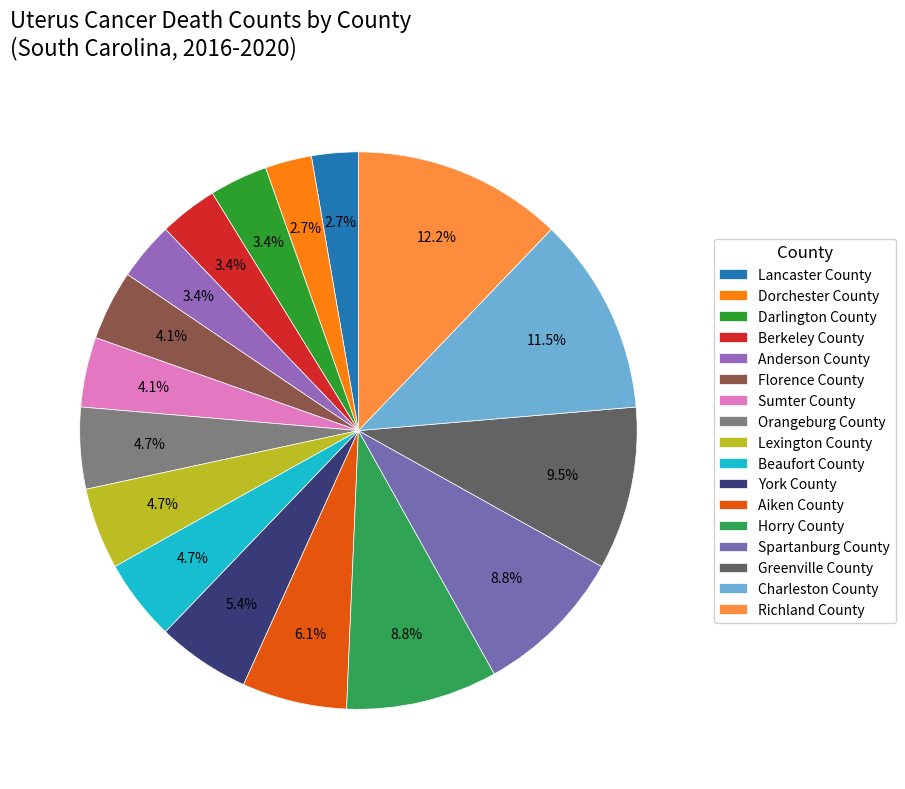

What is the change in value from Orangeburg County to Charleston County?

+10